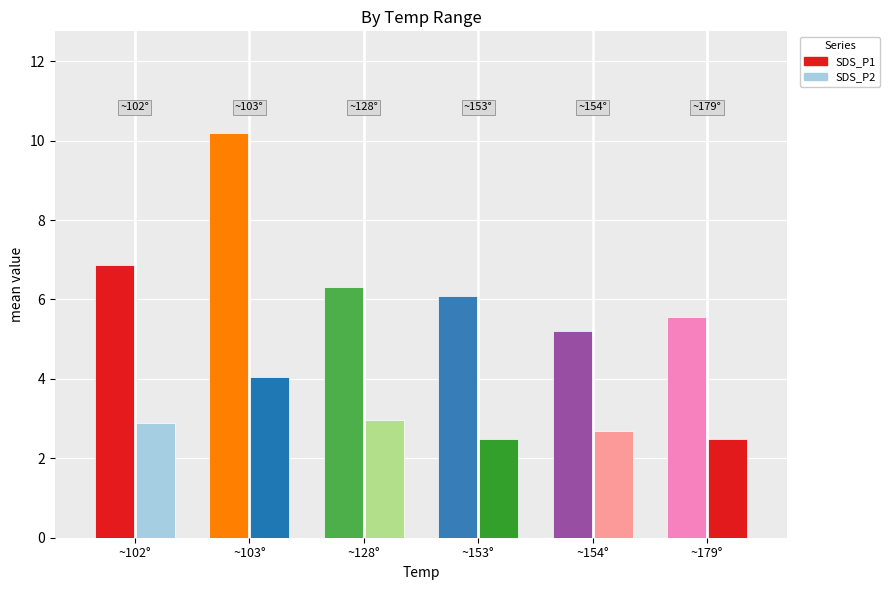

True or false: SDS_P1 has a value of 10.2 at ~103°.

True